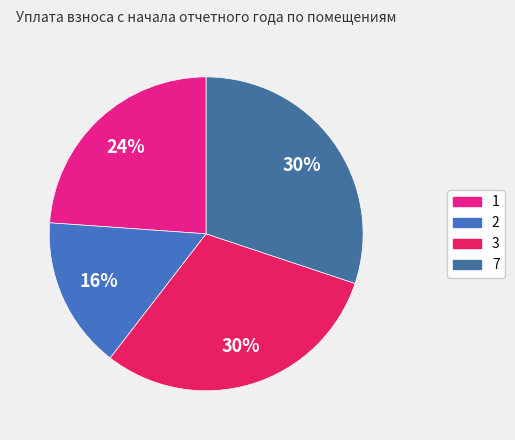

Count the number of slices in the pie.

4